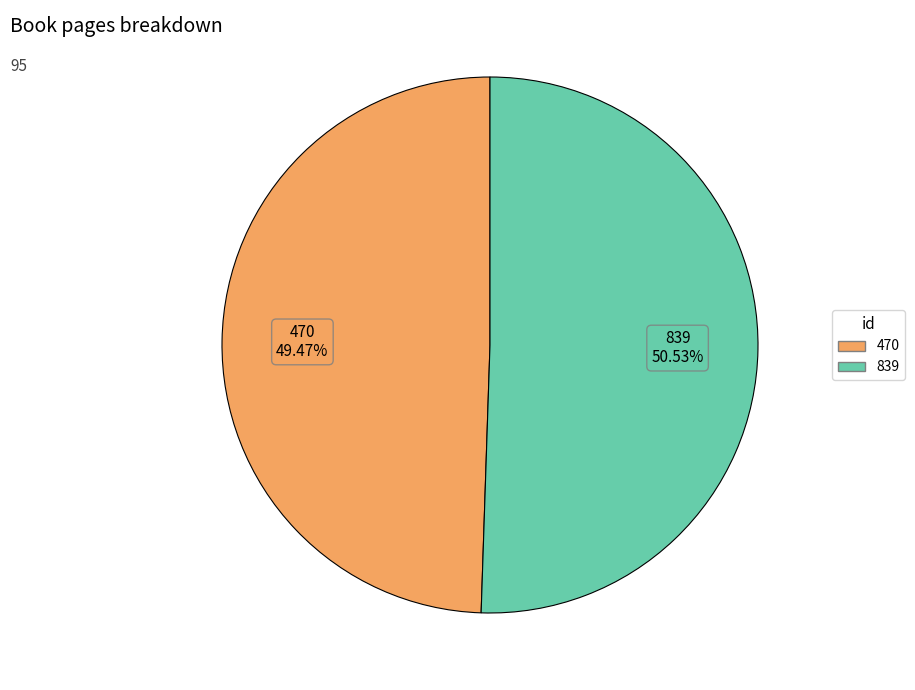

To the nearest percent, what is the combined percentage of 470 and 839?

100%